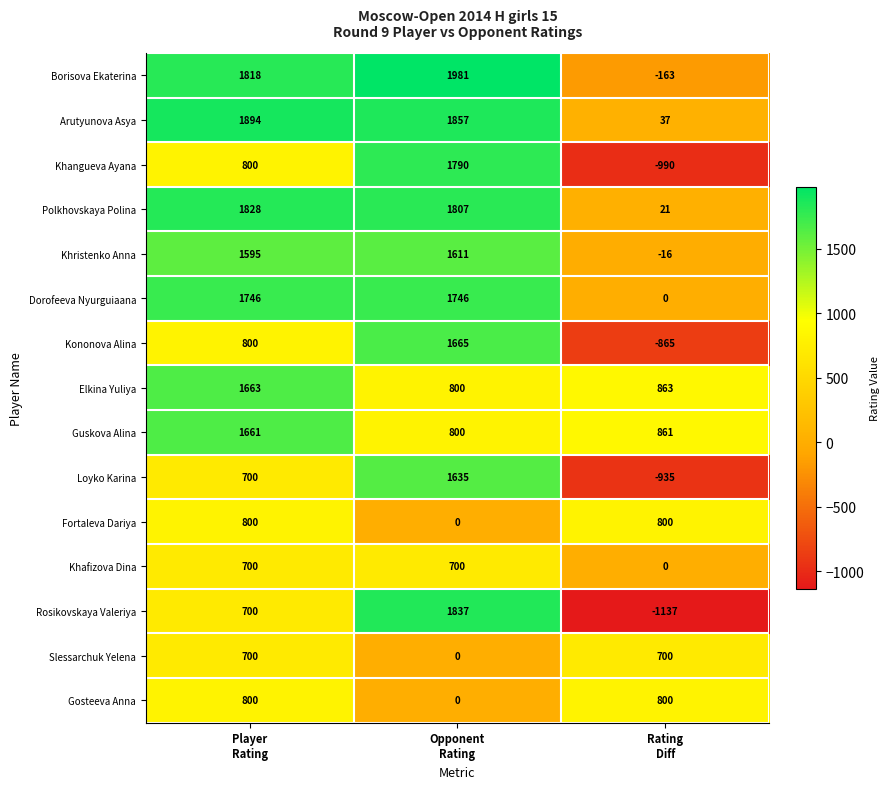

How many distinct data groups are displayed?

15